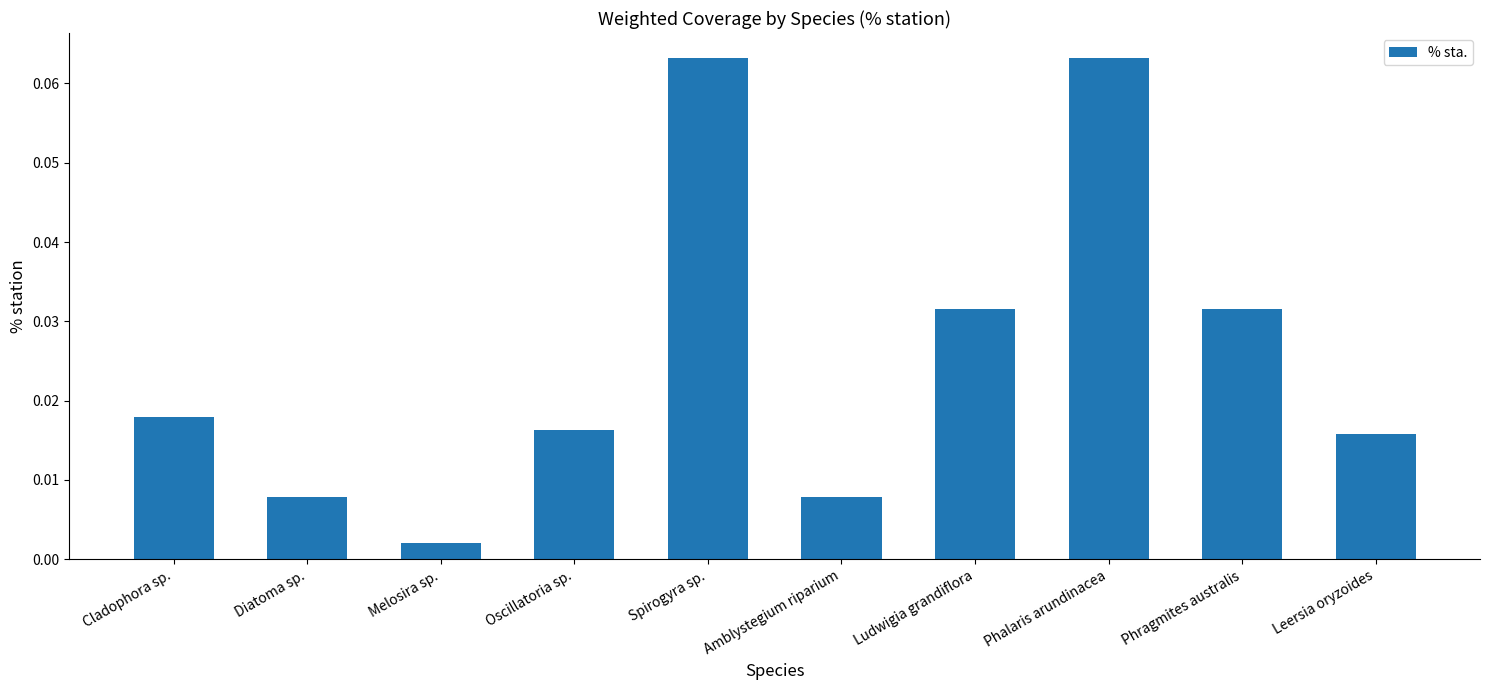

What position from the left is Phragmites australis?

9